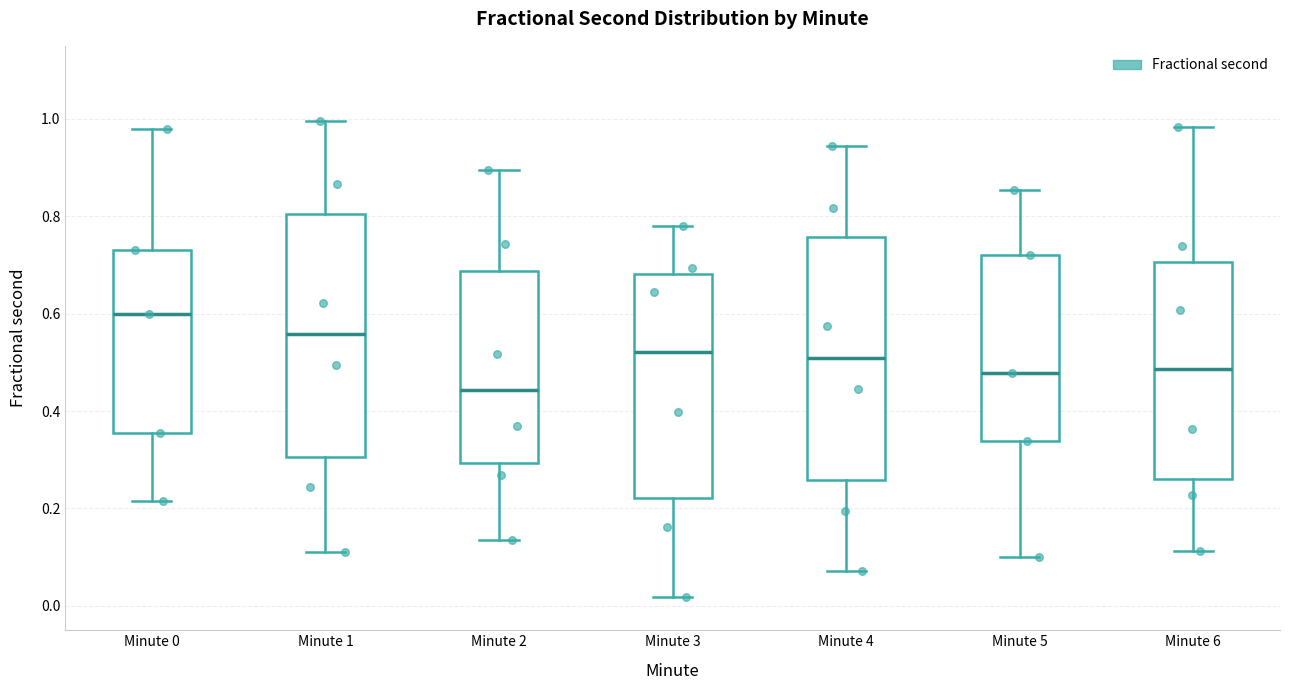

Which box has the highest median line?

Minute 0